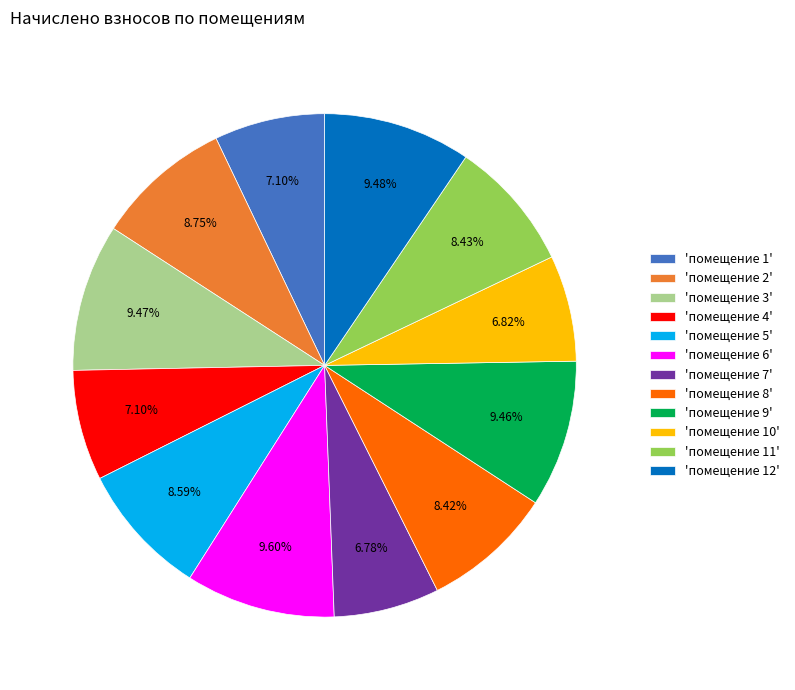

Does any single category account for the majority?

No